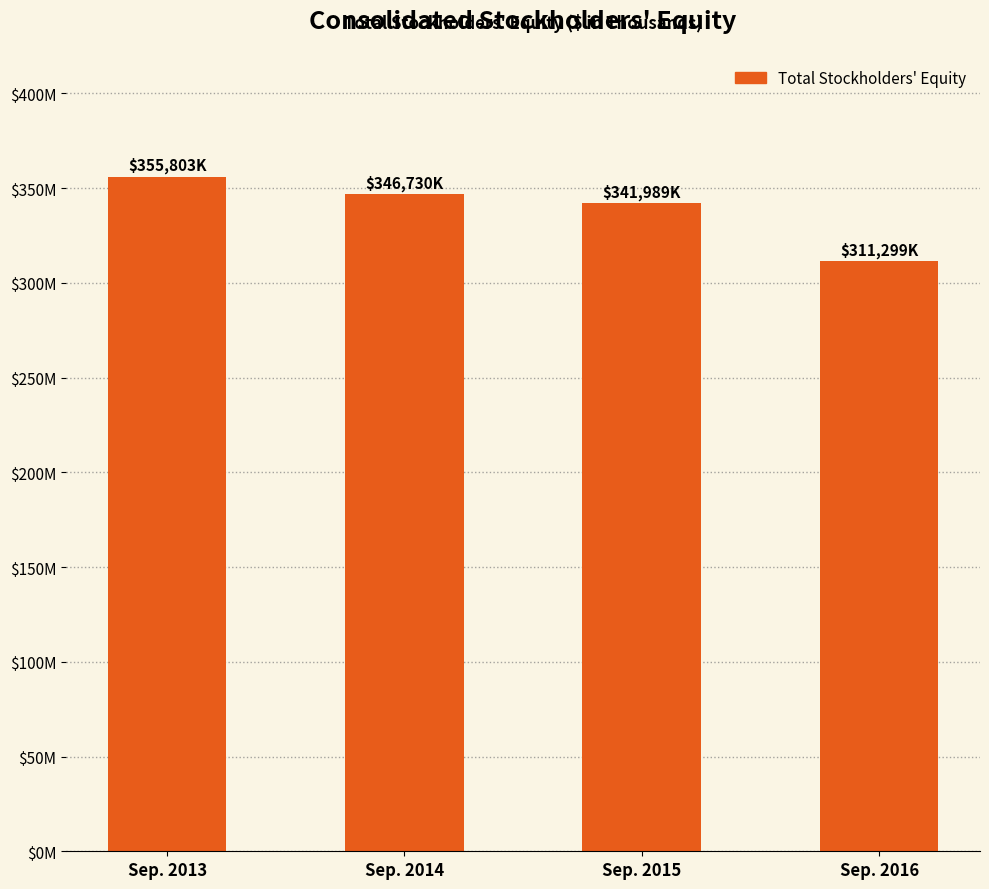

Is it true that the value at Sep. 2014 is 503982?

False